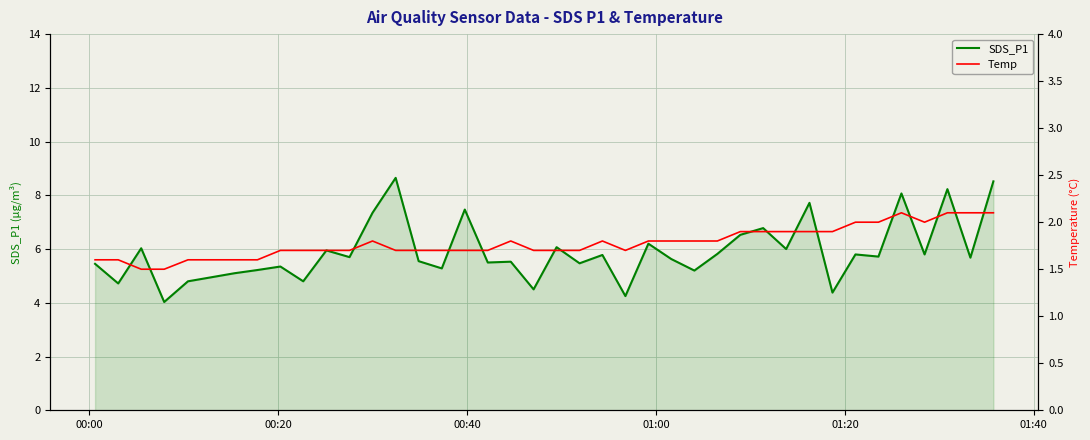

What is the lowest value of the SDS_P1 series?

4.0